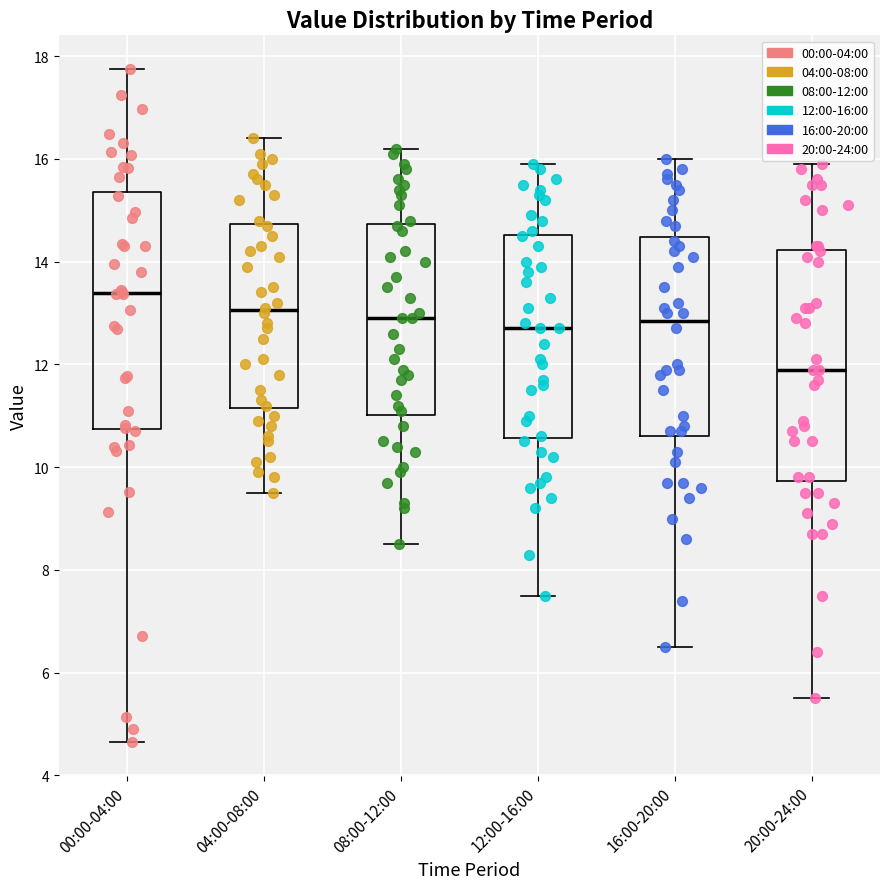

Which box has the highest median line?

00:00-04:00